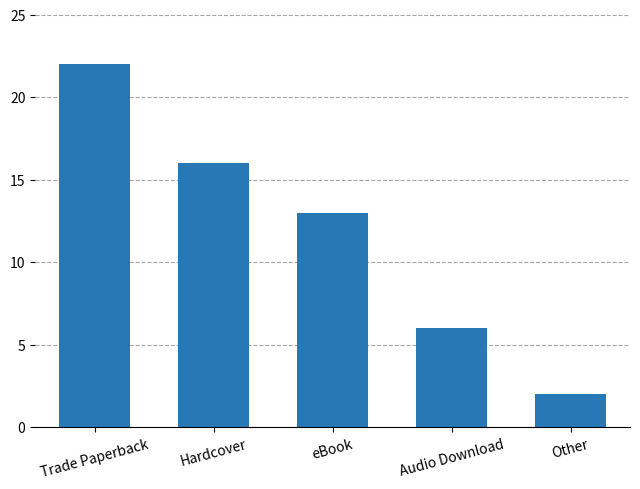

Count the number of data series in this chart.

1